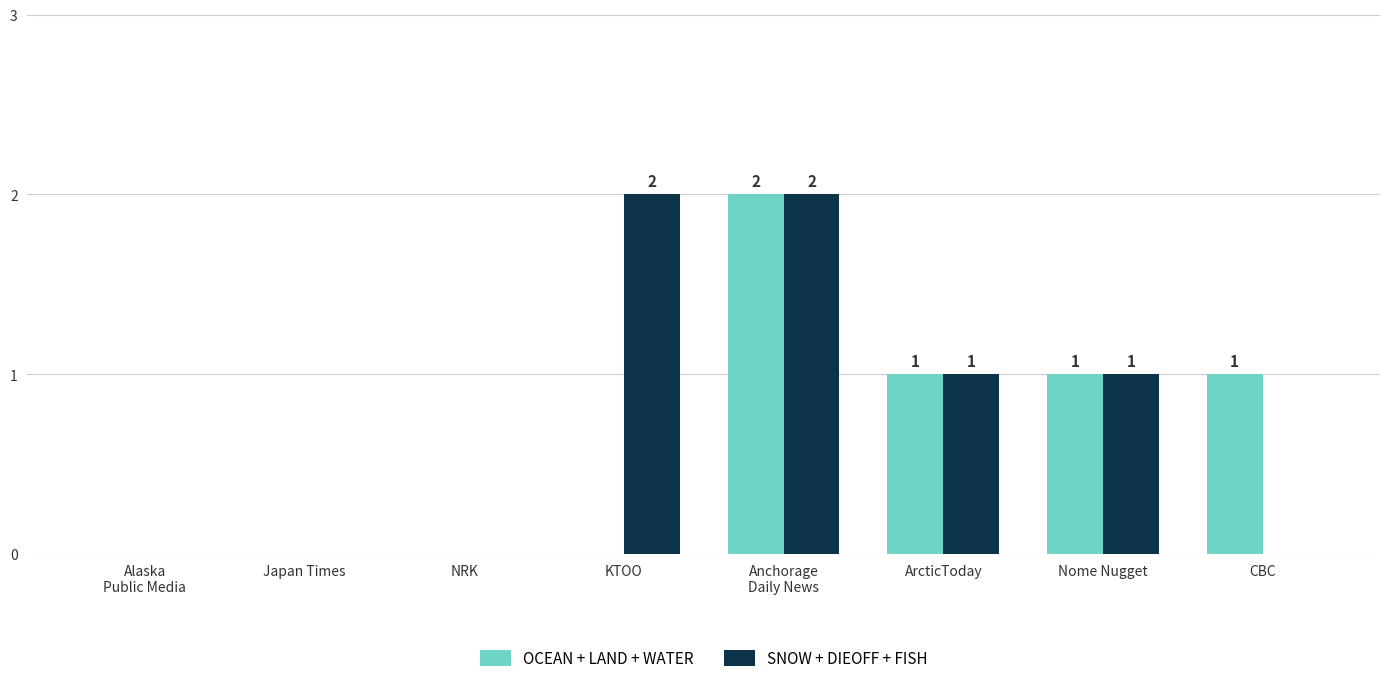

How many OCEAN + LAND + WATER values are between 0 and 1?

7